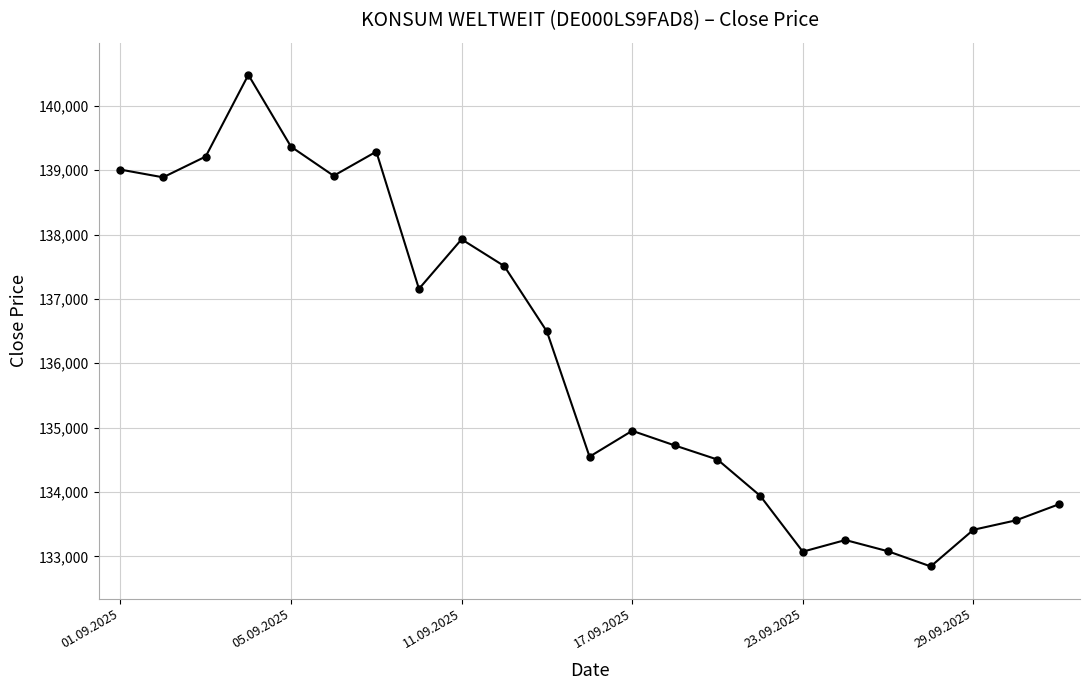

How many lines are shown in the chart?

1